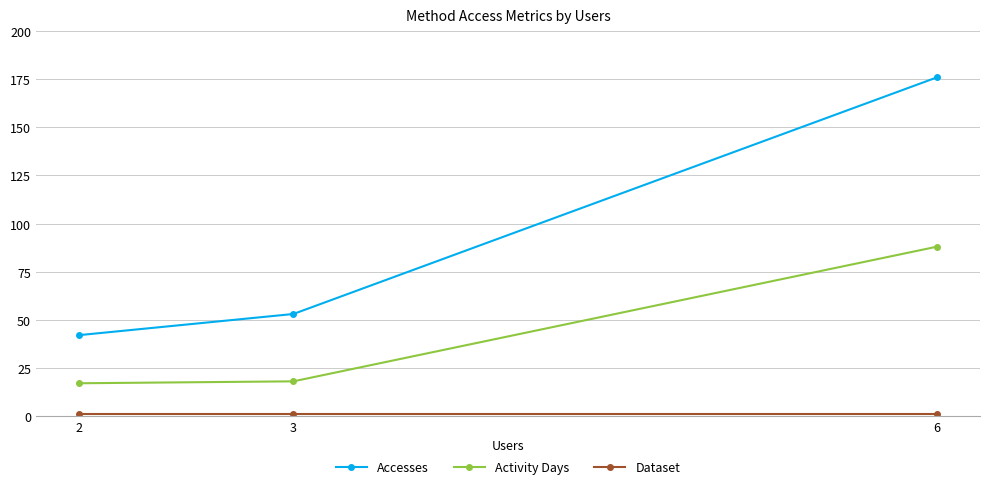

At how many categories does at least one series exceed 175?

1